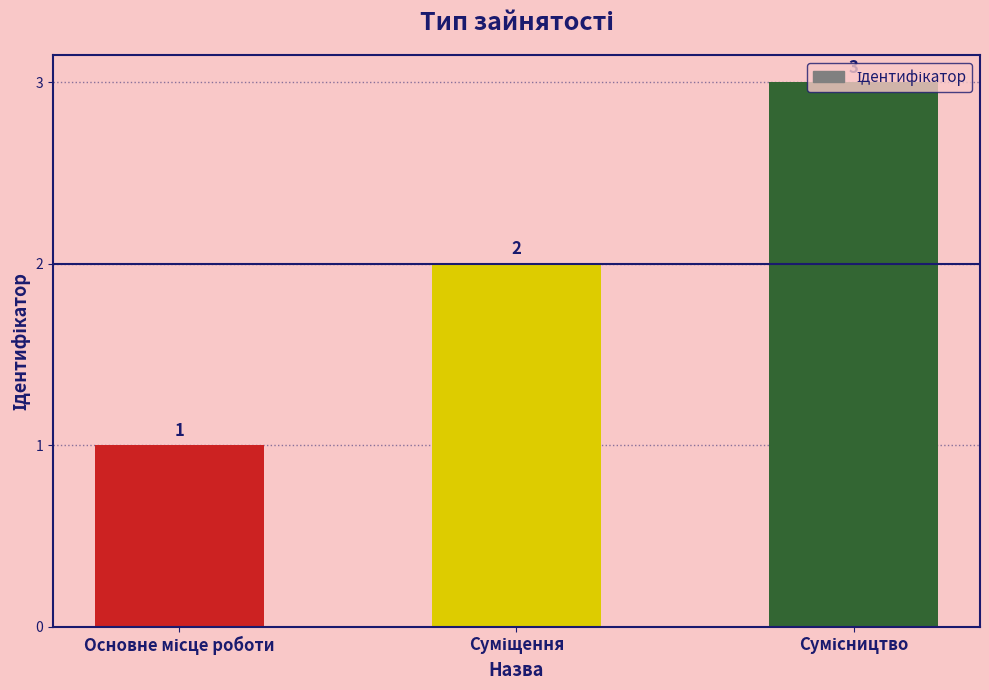

How many values are below 2?

1